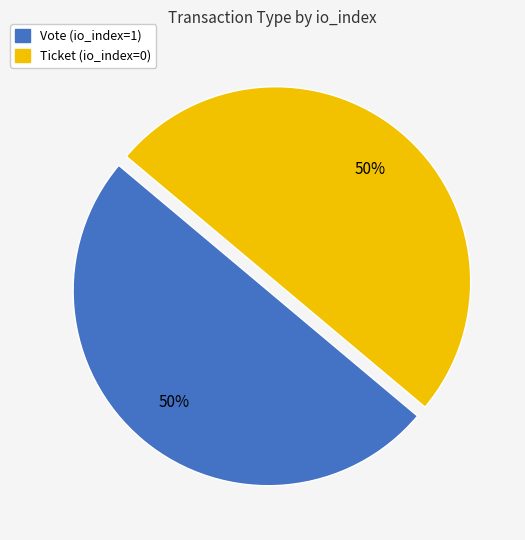

To the nearest percent, what is the difference between the Vote and Ticket slice percentages?

0%